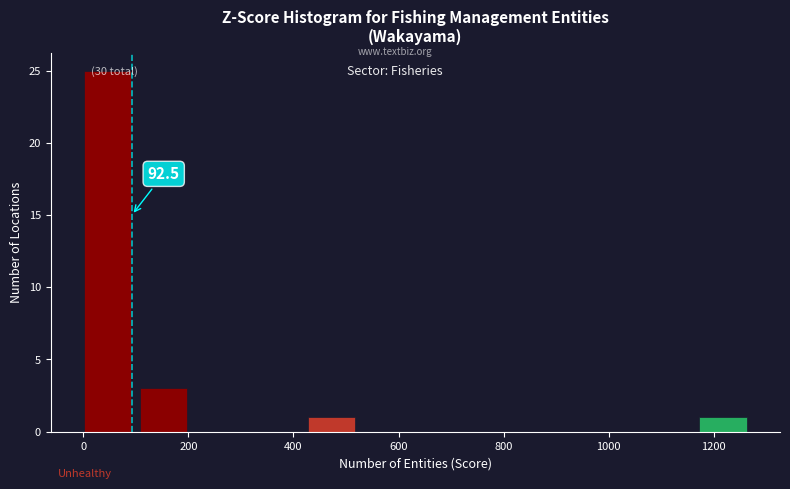

Which range on the x-axis has the tallest bar?

0 to 100